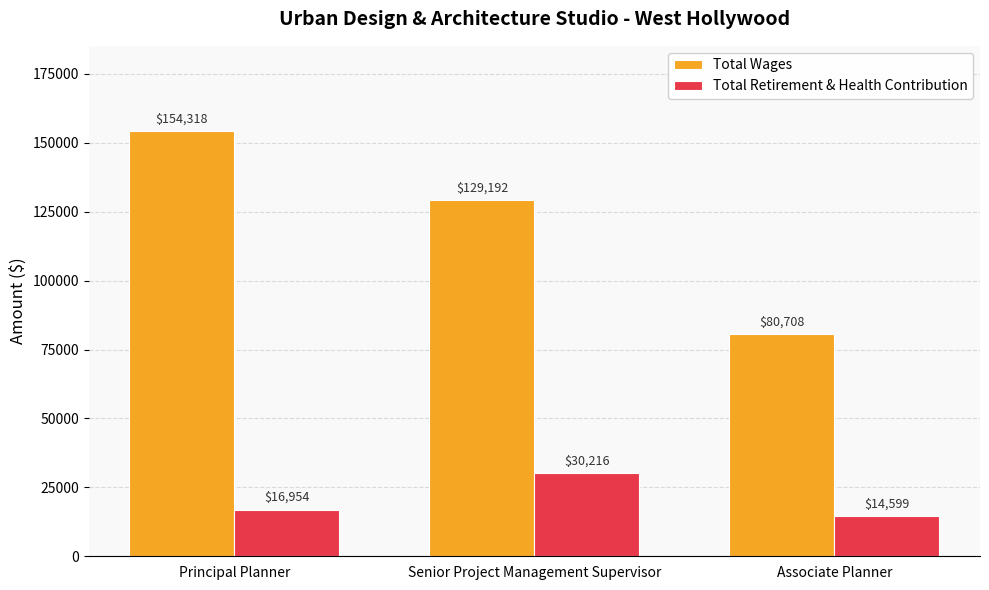

Between Principal Planner and Associate Planner, which series saw the biggest shift?

Total Wages